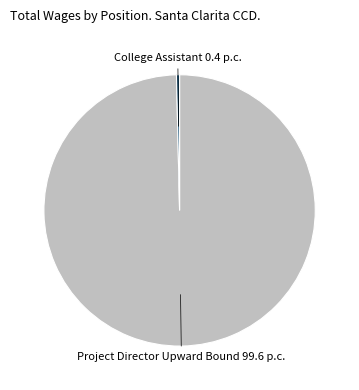

Which slice is the smallest?

College Assistant